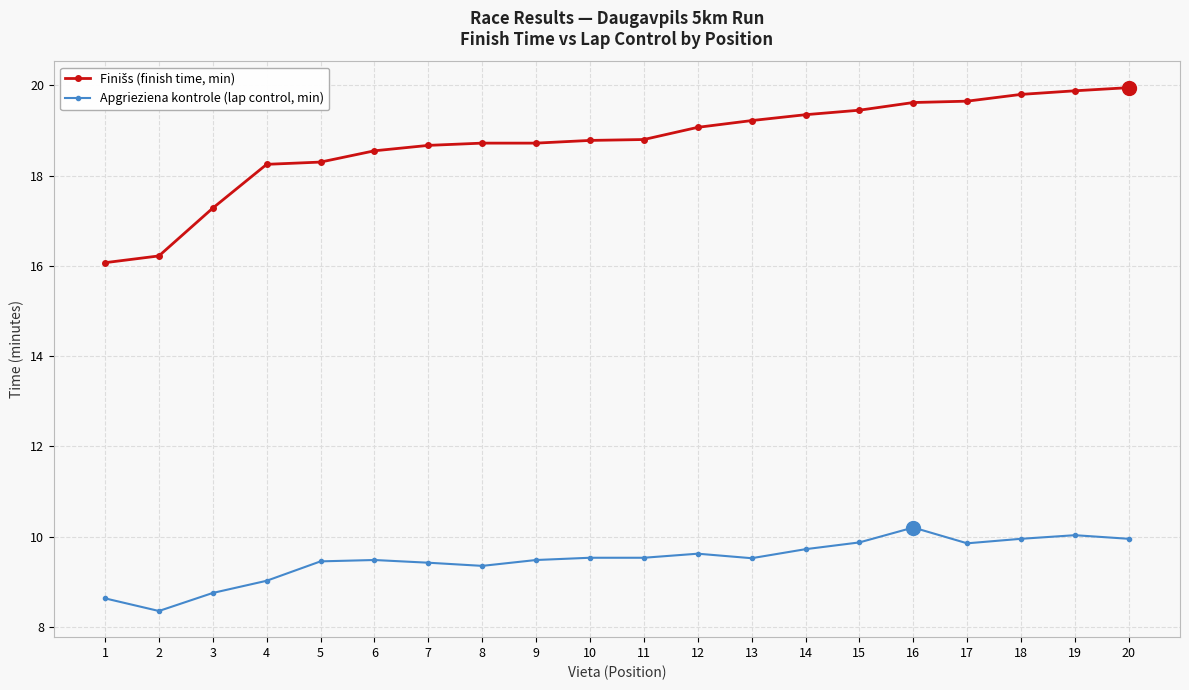

What is the total value across all series at 2?

24.6